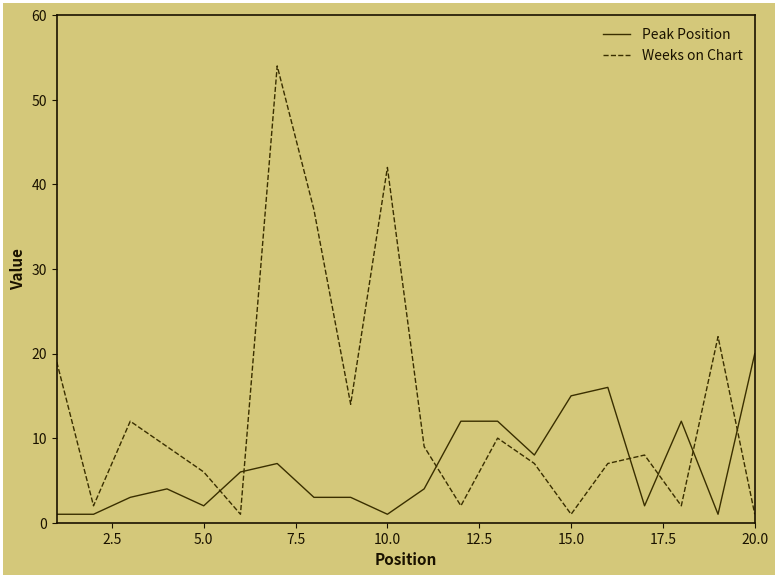

What is the maximum value shown in the chart?

54